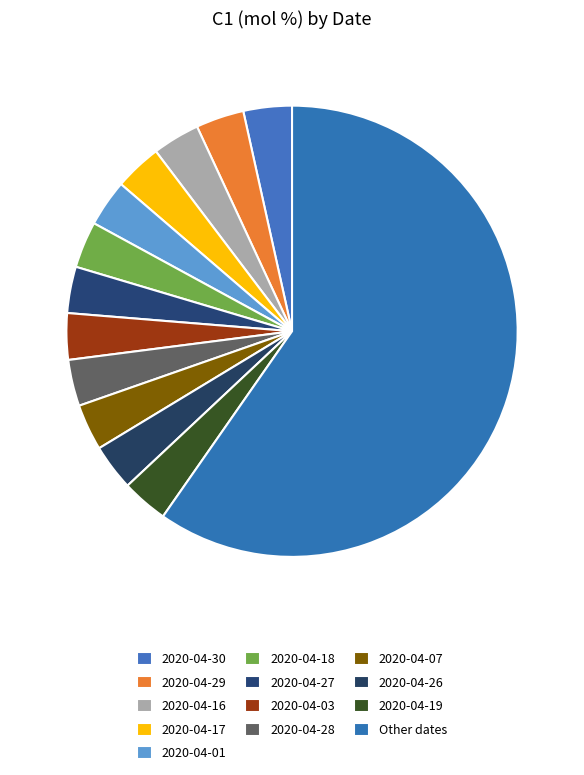

Count the number of slices in the pie.

13